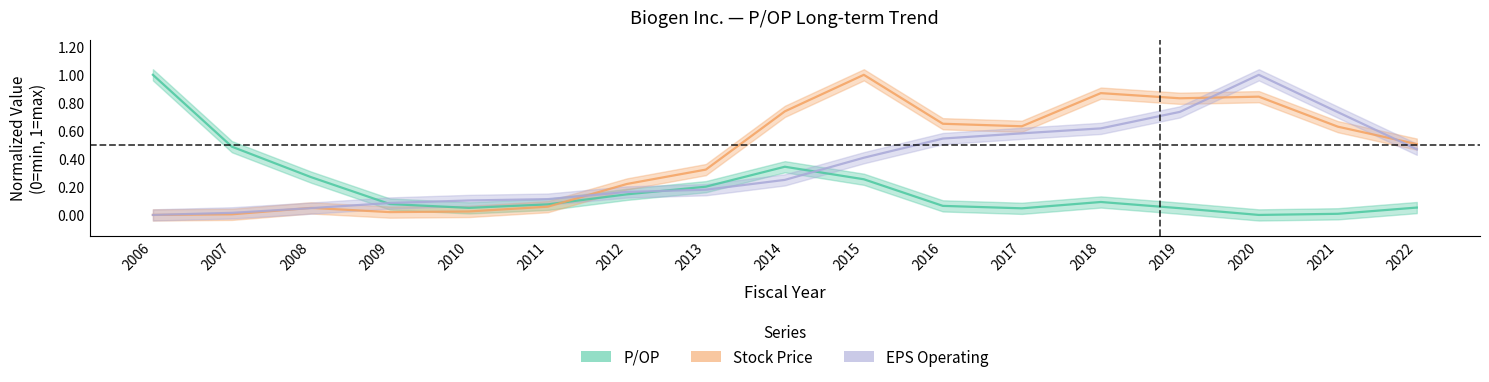

Rank the series at 2013 from lowest to highest value.

EPS Operating, P/OP, Stock Price